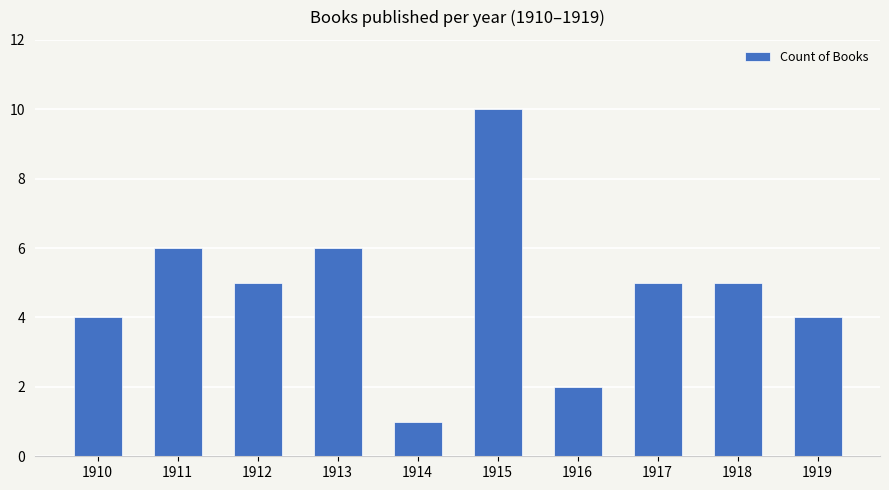

What is the approximate value at 1919?

4